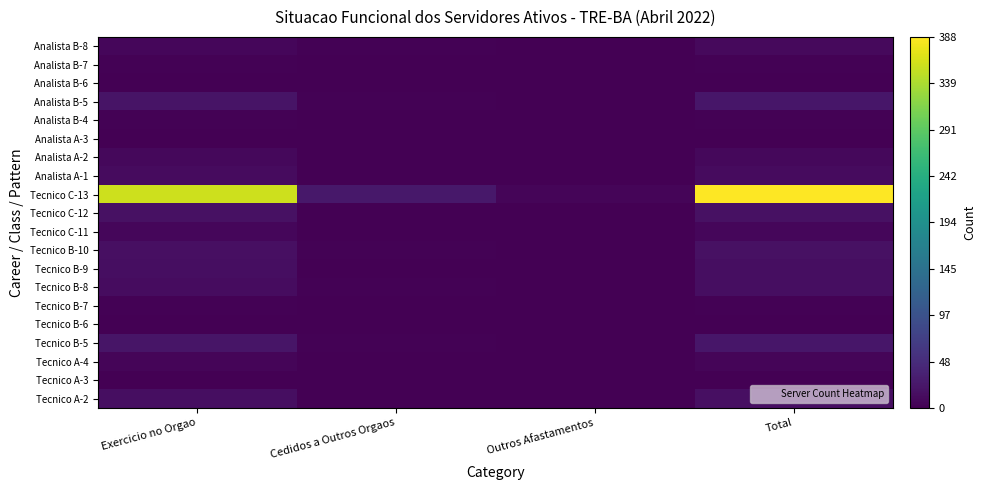

At how many categories does at least one series exceed 284?

2